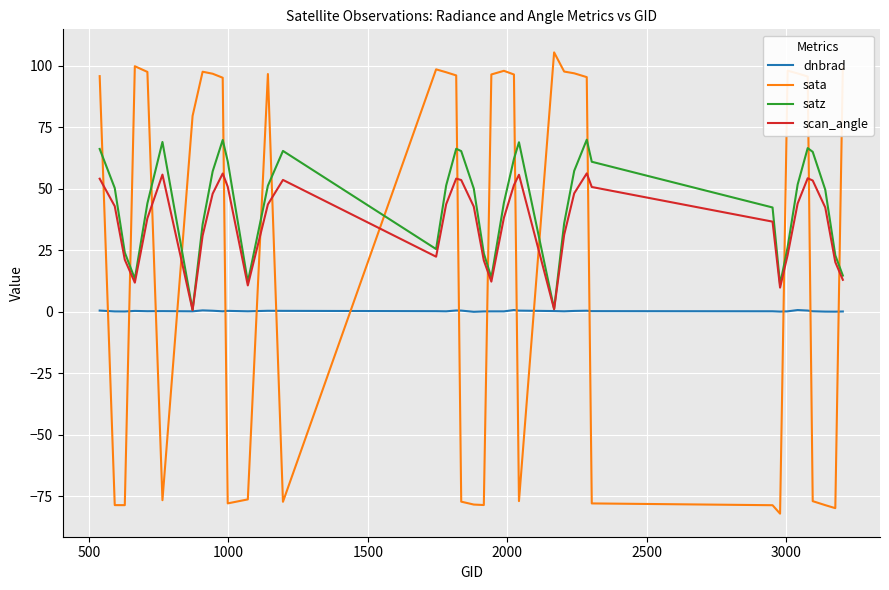

Count the number of data series in this chart.

4